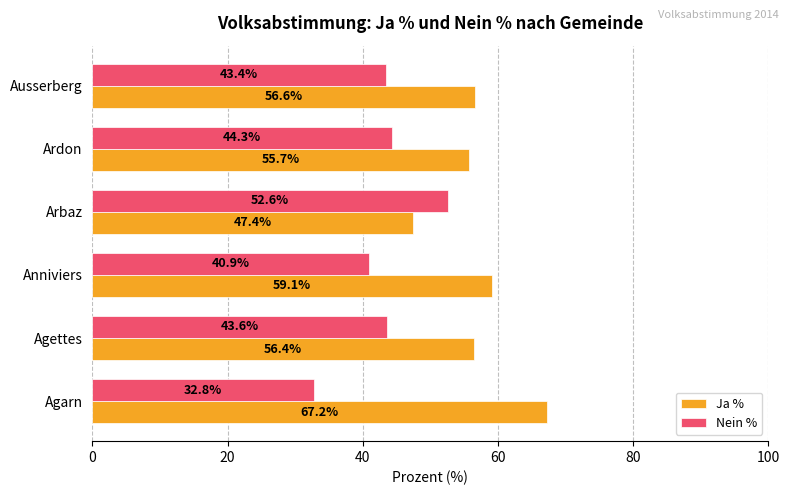

What is the approximate value of Ja % at Arbaz?

47.4